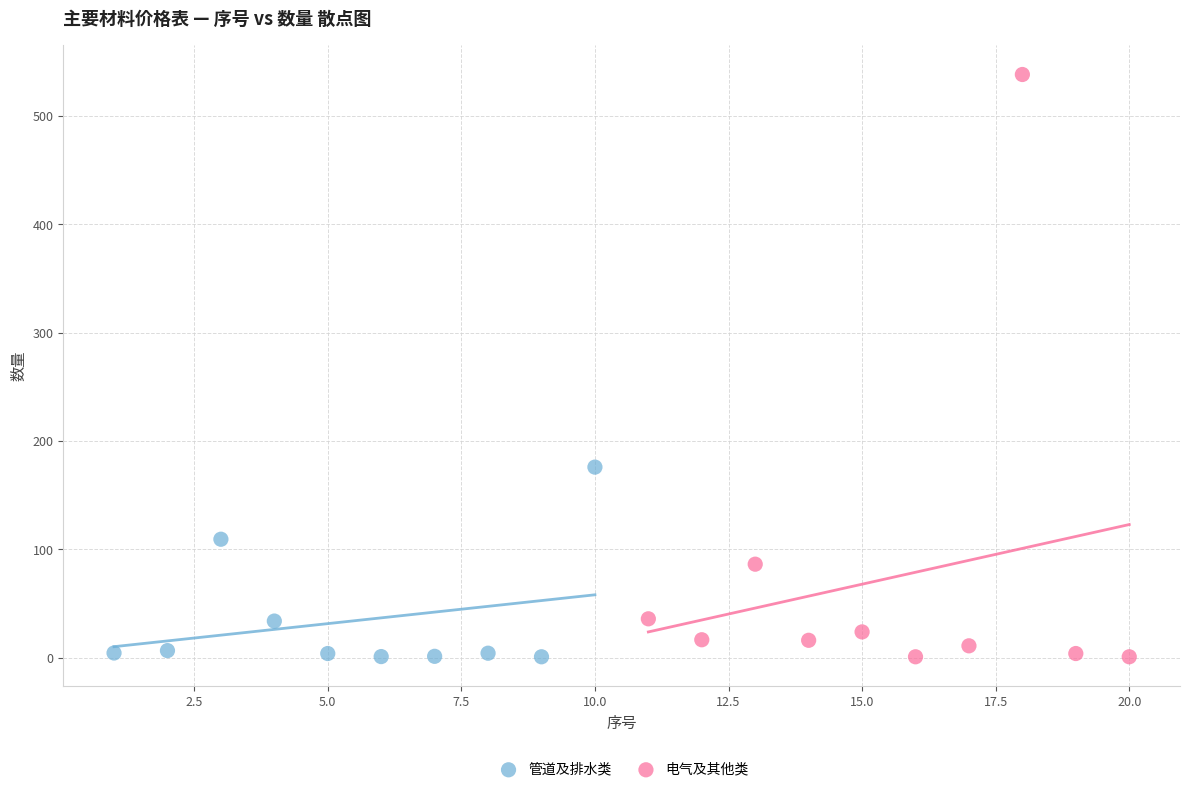

Which series has the widest spread of Y values?

电气及其他类